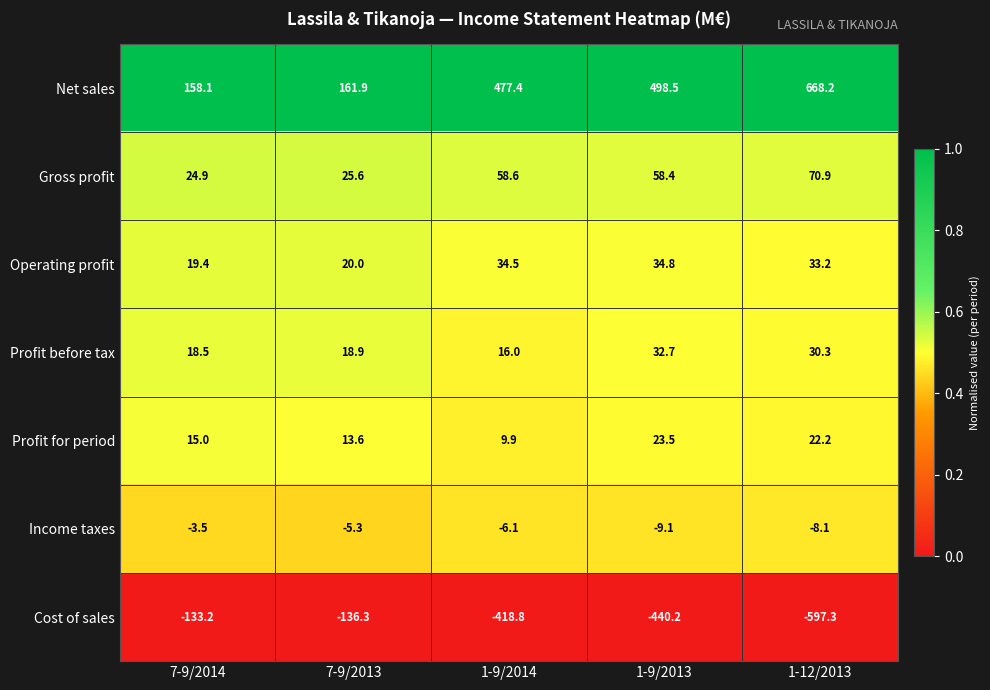

What is the difference between the highest and lowest values at 1-9/2014?

896.2